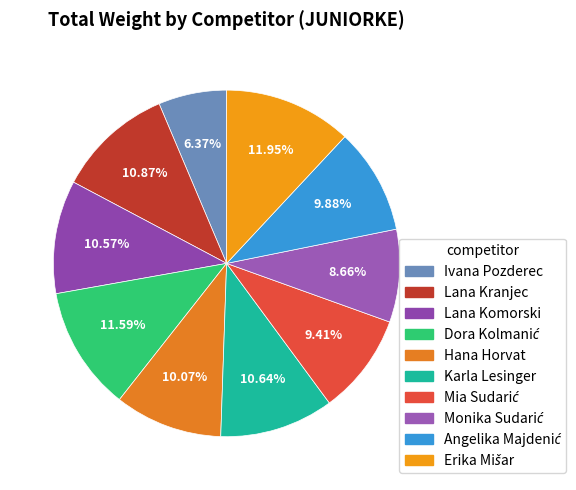

Is Ivana Pozderec the majority of the pie?

No